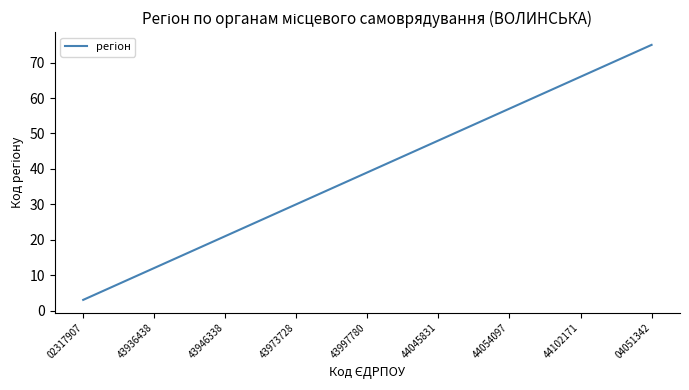

How many distinct data groups are displayed?

1